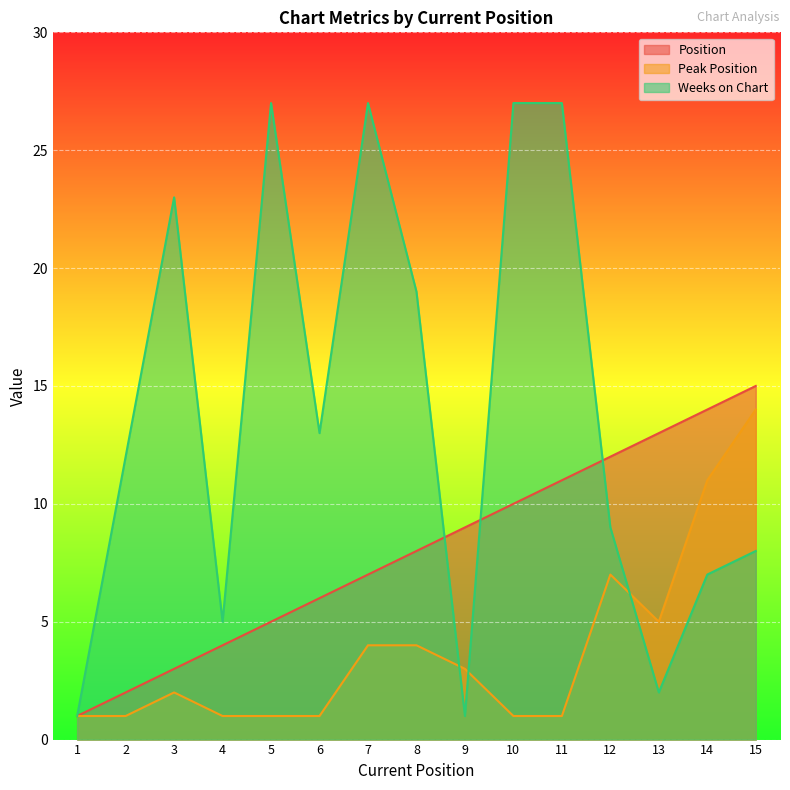

What is the difference between the second highest and second lowest values in the Position series?

12